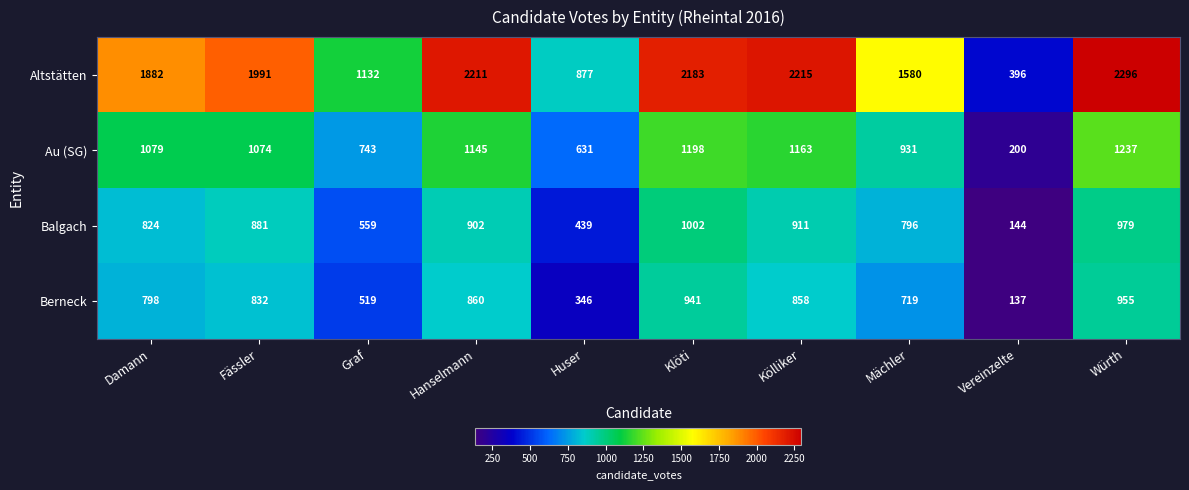

What is the spread (max minus min) of values at Kölliker?

1357